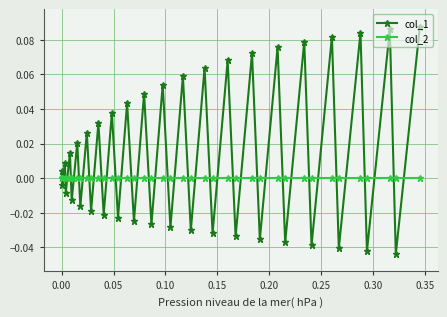

How many distinct data groups are displayed?

2